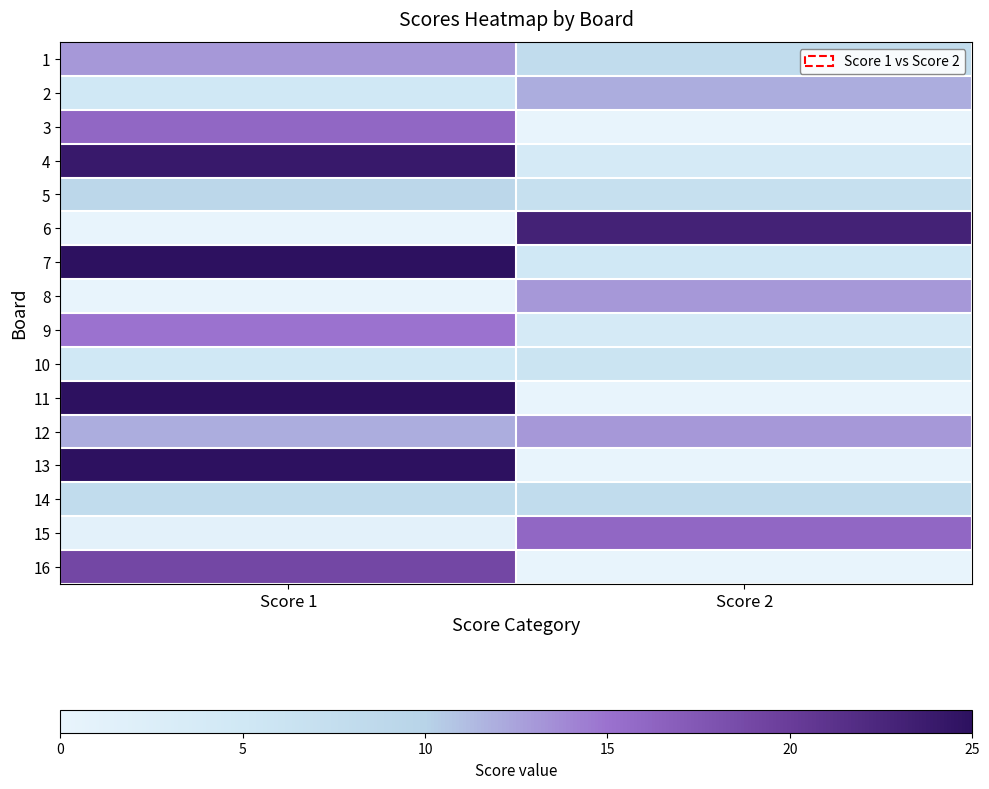

At how many categories does at least one series exceed 9?

2